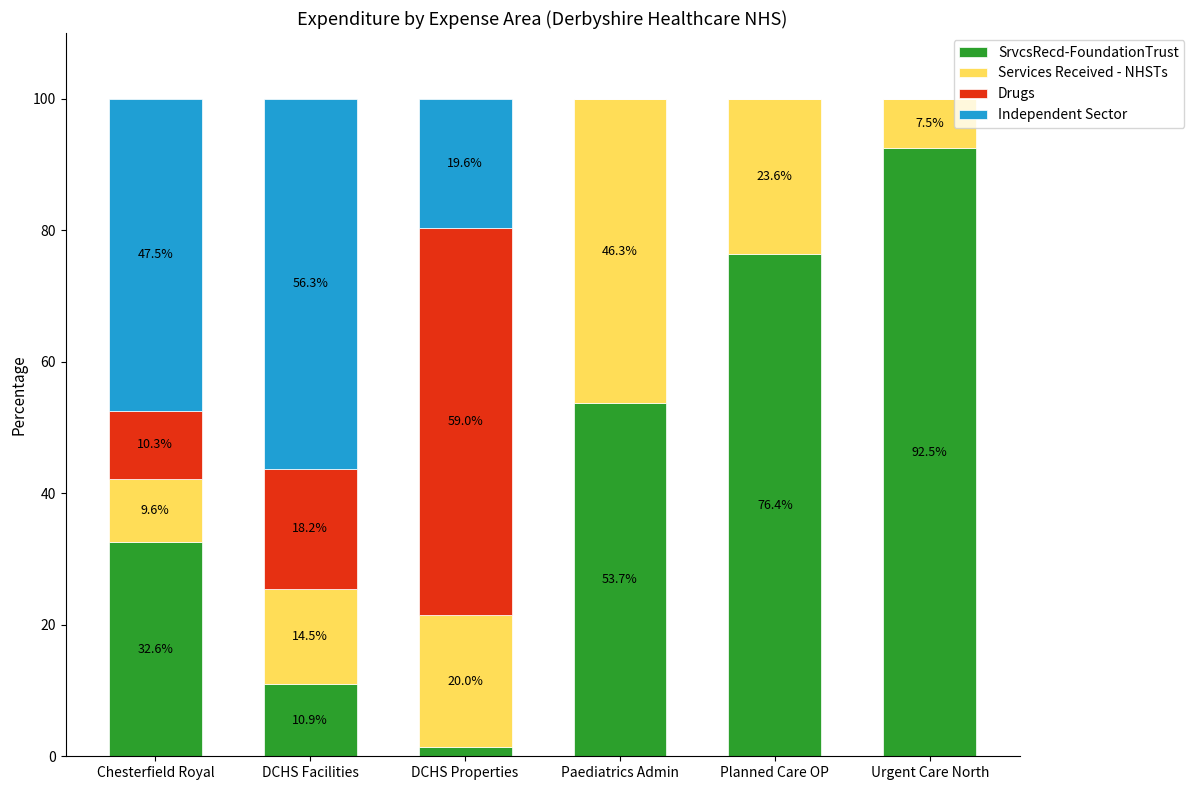

Is it true that SrvcsRecd-FoundationTrust equals 53.7 at Paediatrics Admin?

True